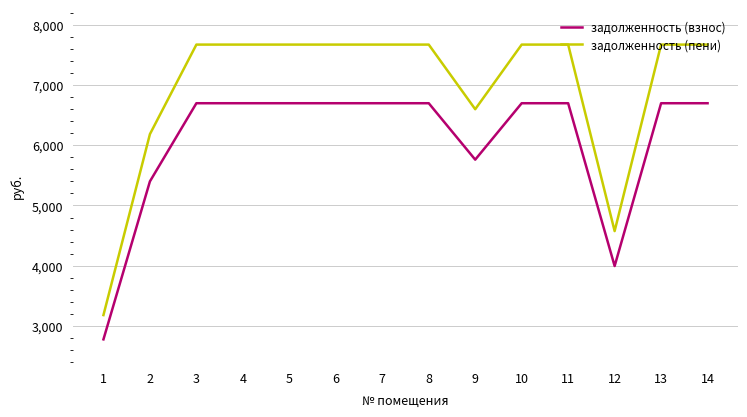

The value of задолженность (взнос) at 8 is 11331.8. True or false?

False